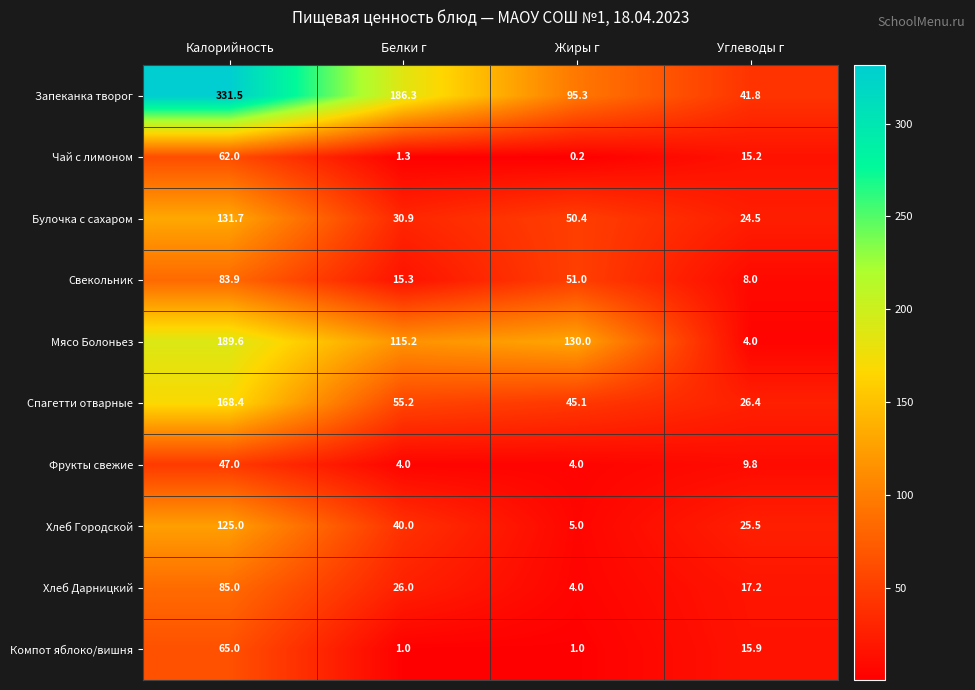

What is the difference between the maximum and minimum values in the Хлеб Дарницкий series?

81.0